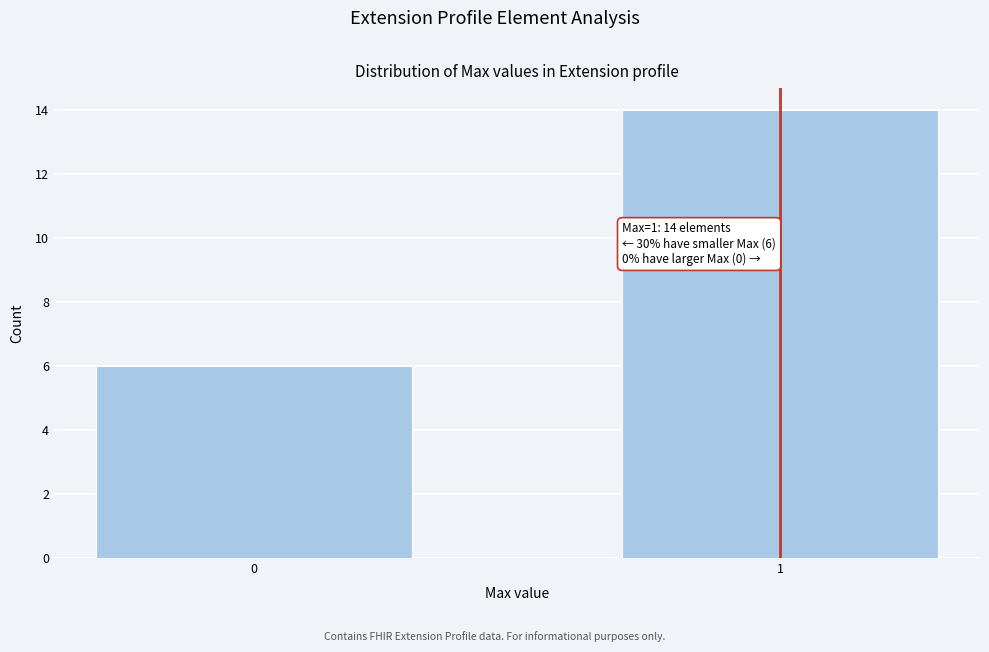

Reading right to left, what are all the values shown in this chart?

14	6